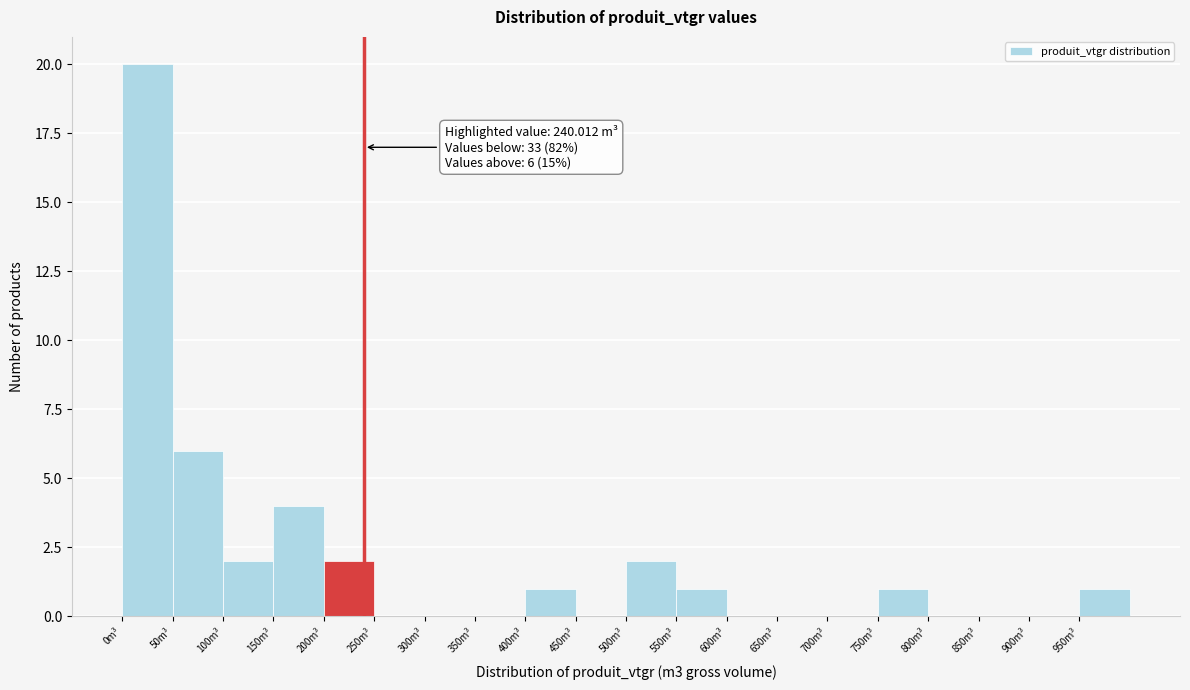

Over which range of the x-axis is the bar tallest?

0 to 50